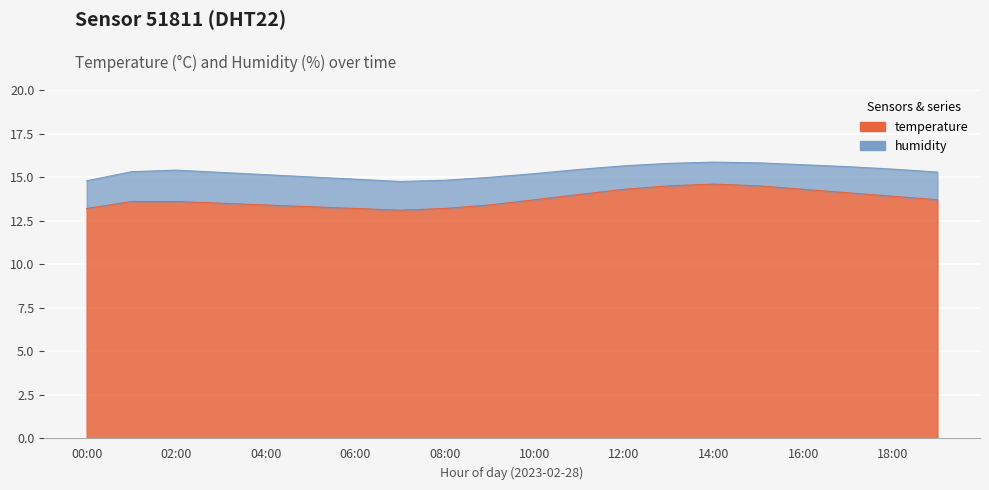

What is the label of the 14th point from the right?

06:00